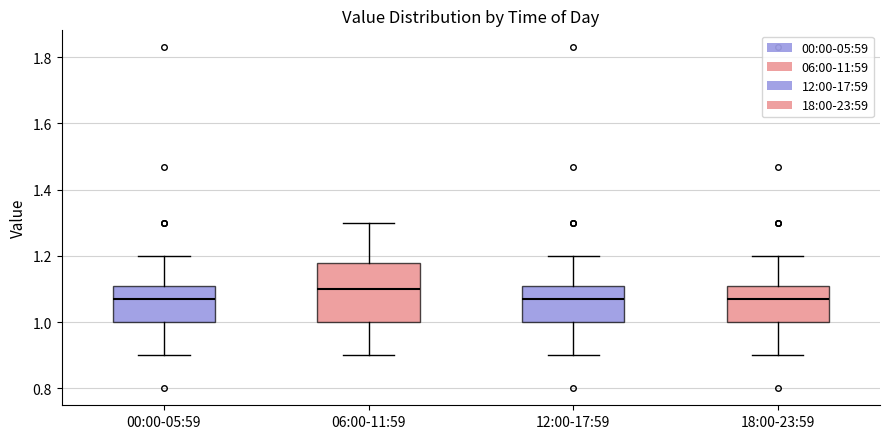

Reading left to right, transcribe this box plot: for each box, give where its median line is, the range the box spans, and where its two whiskers end, as read against the y-axis. The values are not printed on the chart, so give them approximately, as read against the axis.

00:00-05:59: median 1.08, box 1.00 to 1.10, whiskers 0.90 to 1.20
06:00-11:59: median 1.10, box 1.00 to 1.18, whiskers 0.90 to 1.30
12:00-17:59: median 1.08, box 1.00 to 1.10, whiskers 0.90 to 1.20
18:00-23:59: median 1.08, box 1.00 to 1.10, whiskers 0.90 to 1.20